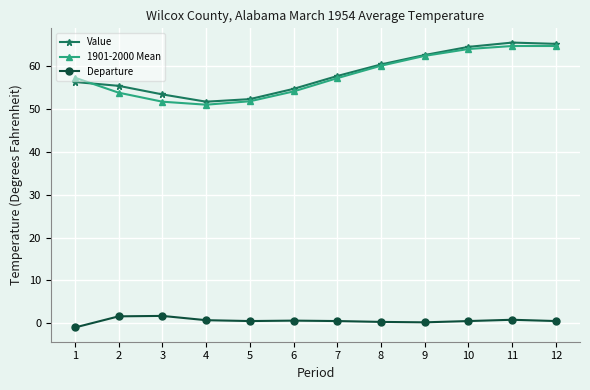

The 1901-2000 Mean series shows 62.4 at 9. True or false?

True